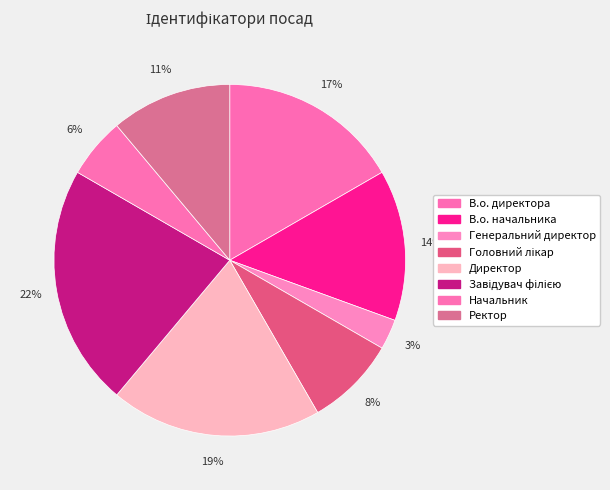

To the nearest percent, what is the combined percentage of В.о. директора and Начальник?

22%